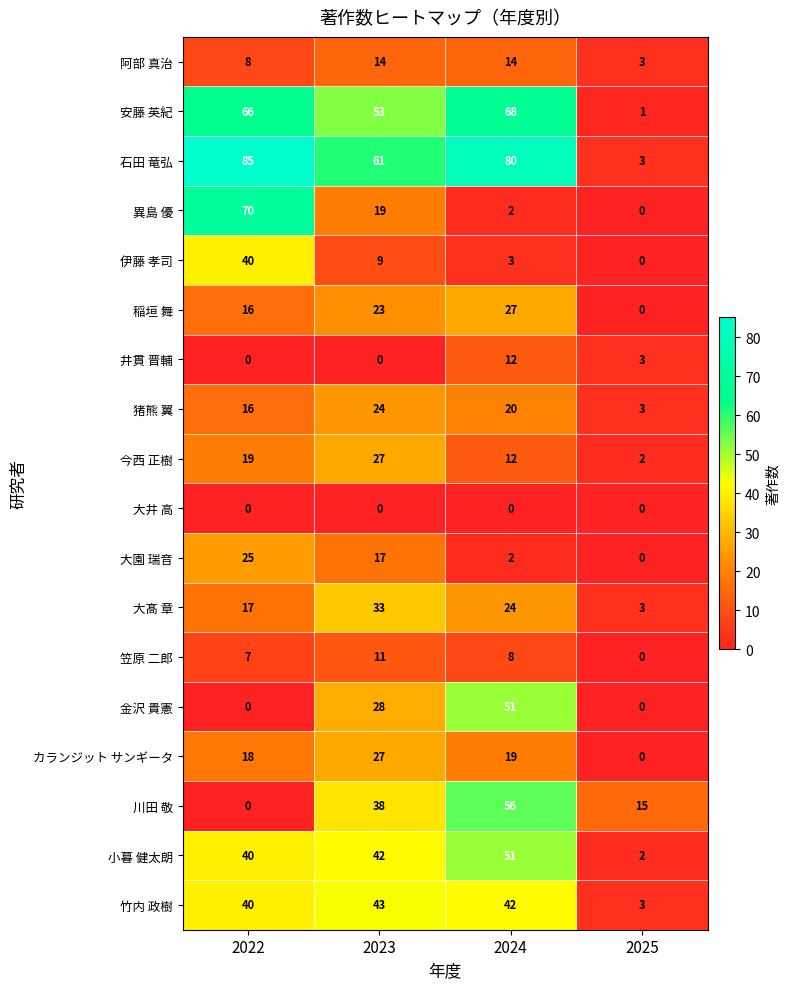

What is the maximum value shown in the chart?

85